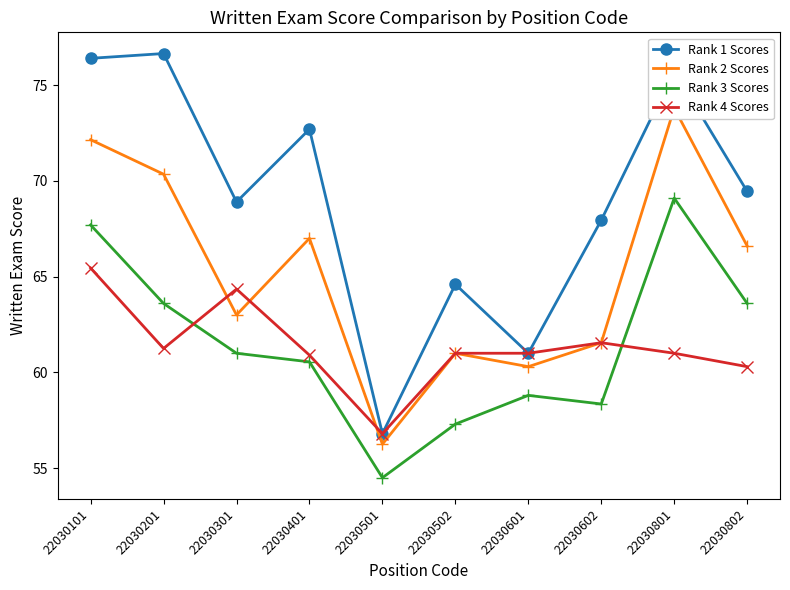

Rank the categories by Rank 1 Scores value from highest to lowest.

22030201, 22030101, 22030801, 22030401, 22030802, 22030301, 22030602, 22030502, 22030601, 22030501